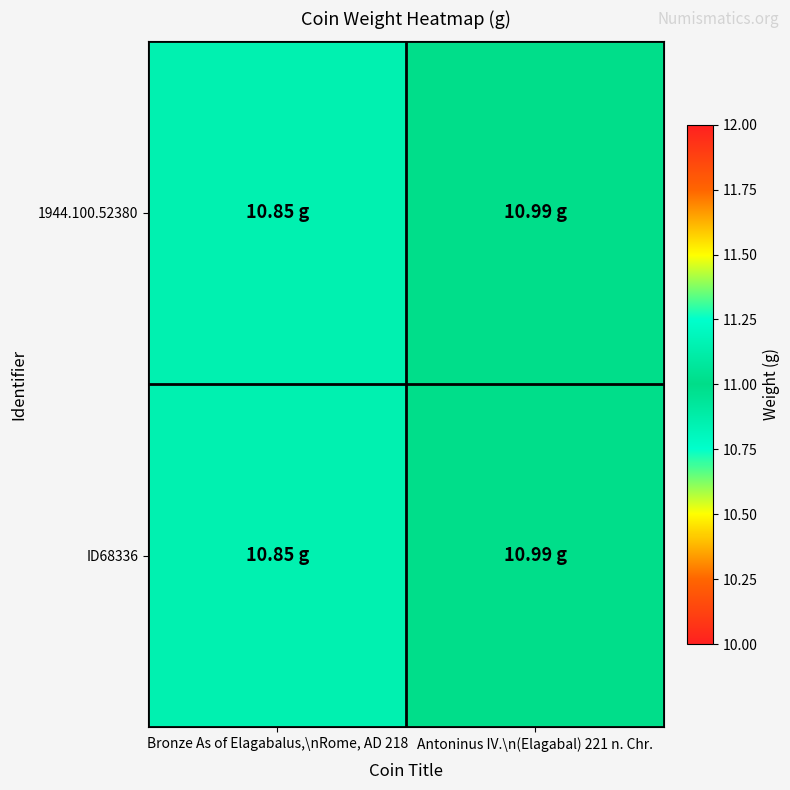

At which category is the sum across all series the highest?

Antoninus IV.\n(Elagabal) 221 n. Chr.